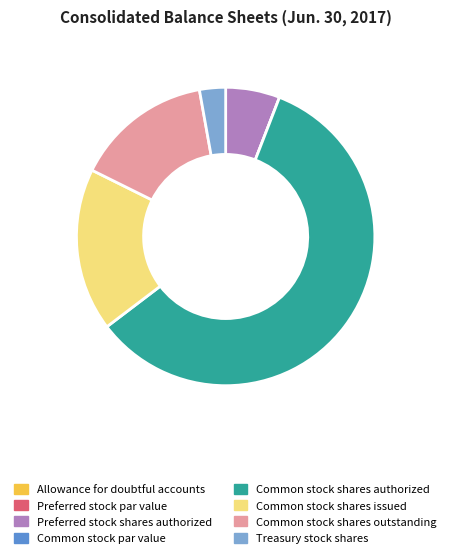

Approximately how many times larger is the value at Common stock shares outstanding compared to Treasury stock shares?

5.3